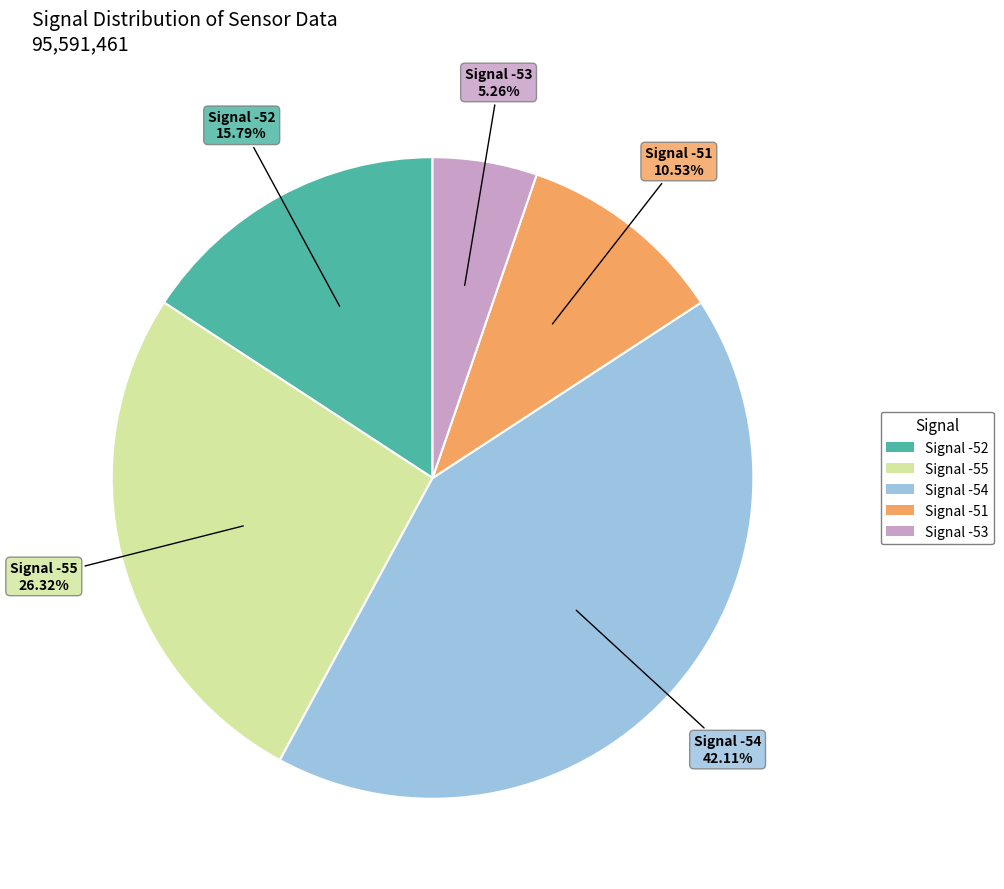

To the nearest percent, what is the average slice percentage?

20%